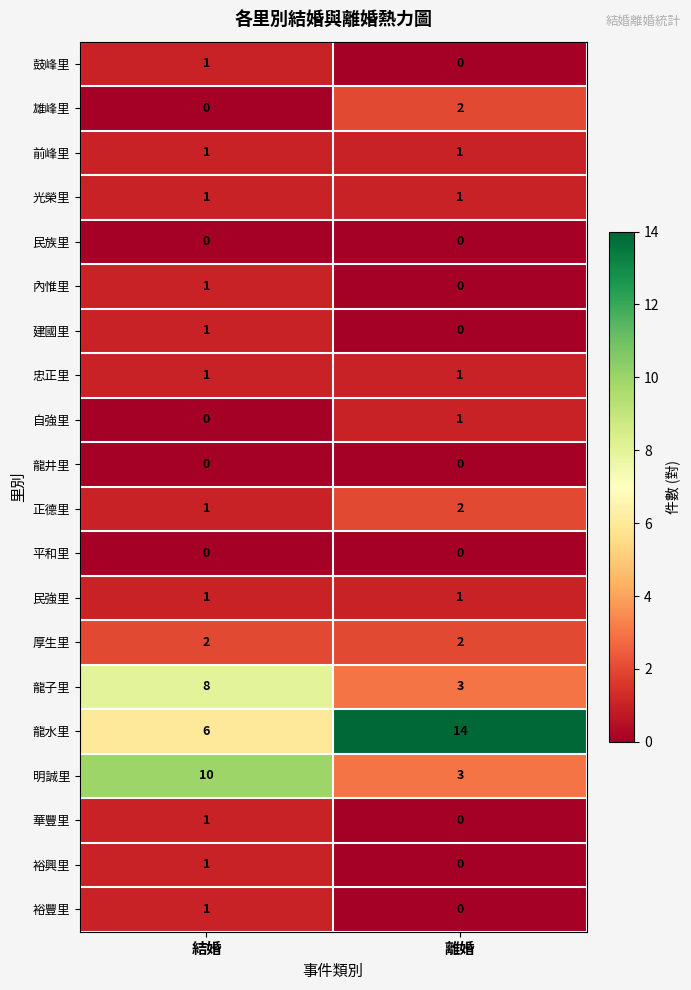

What is the maximum value shown in the chart?

14